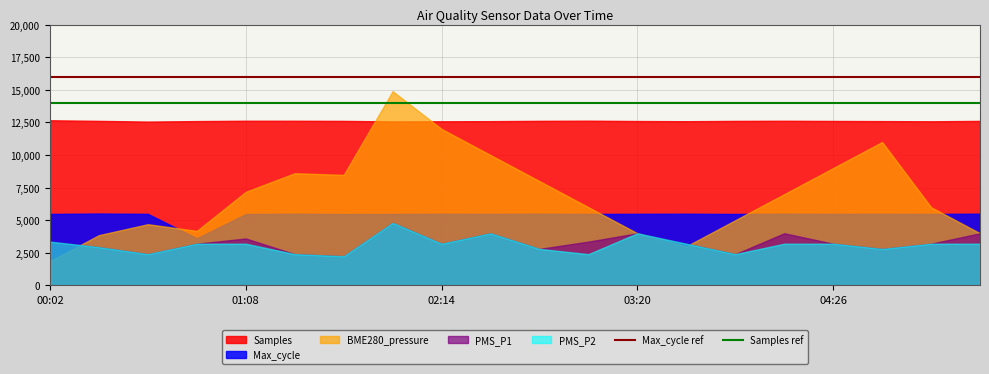

Which series has the largest total across all categories?

Samples